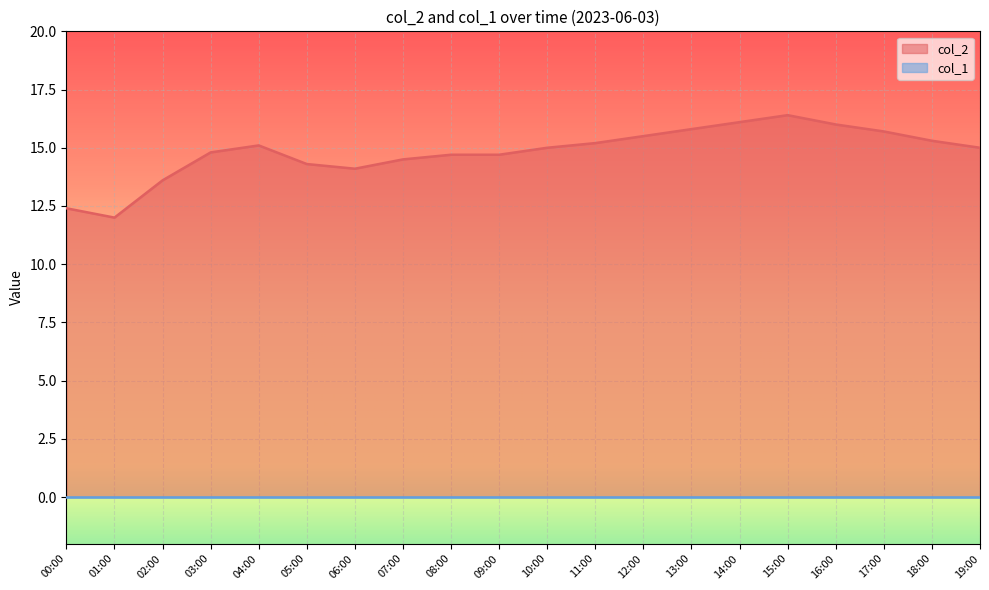

What is the sum of the values at 05:00 and 17:00?

30.0